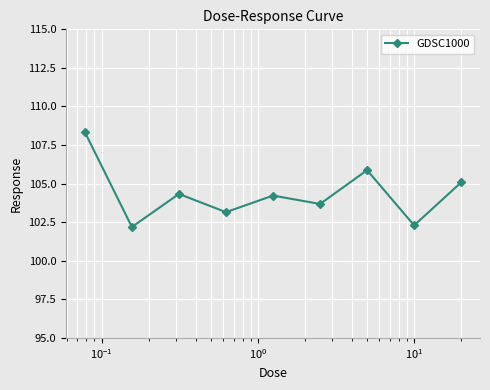

How many lines are shown in the chart?

1